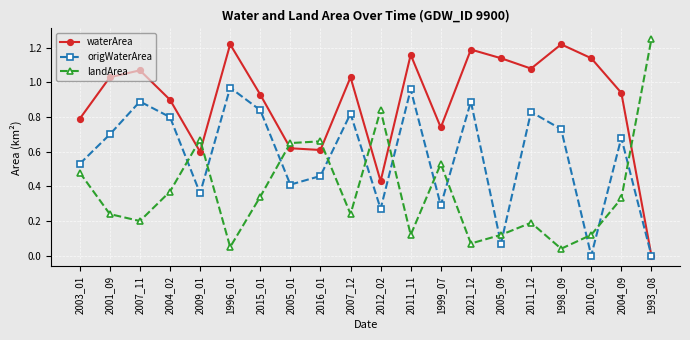

At which label does waterArea first exceed 1?

2001_09